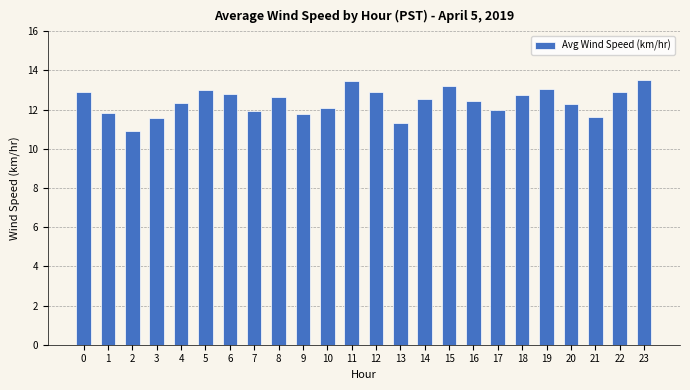

What is the sum of all values?

297.8